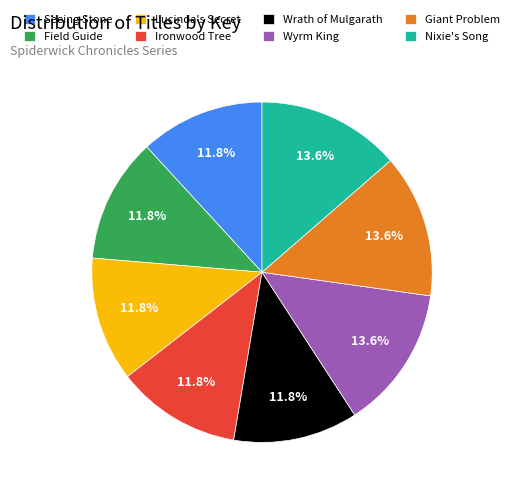

To the nearest percent, what is the difference between the largest and smallest slice percentages?

2%